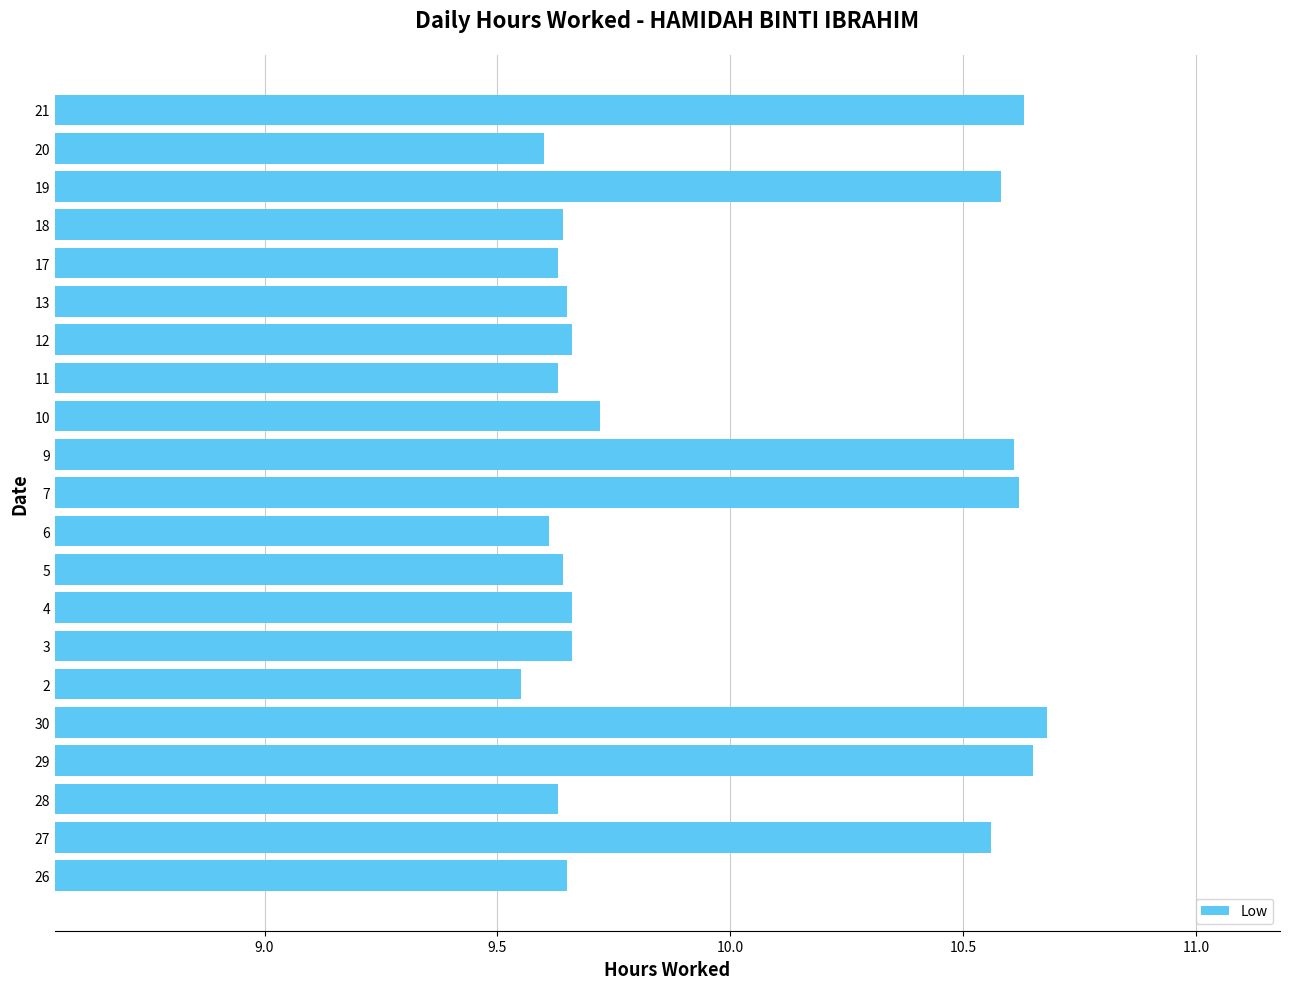

How many values are between 9 and 10?

14